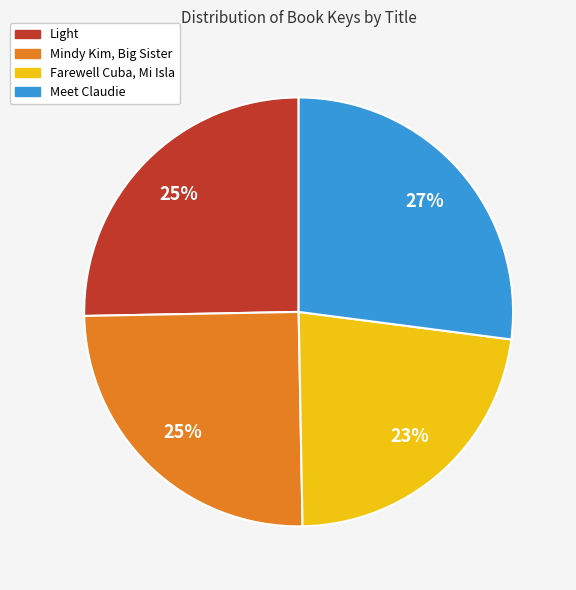

Count the number of slices in the pie.

4